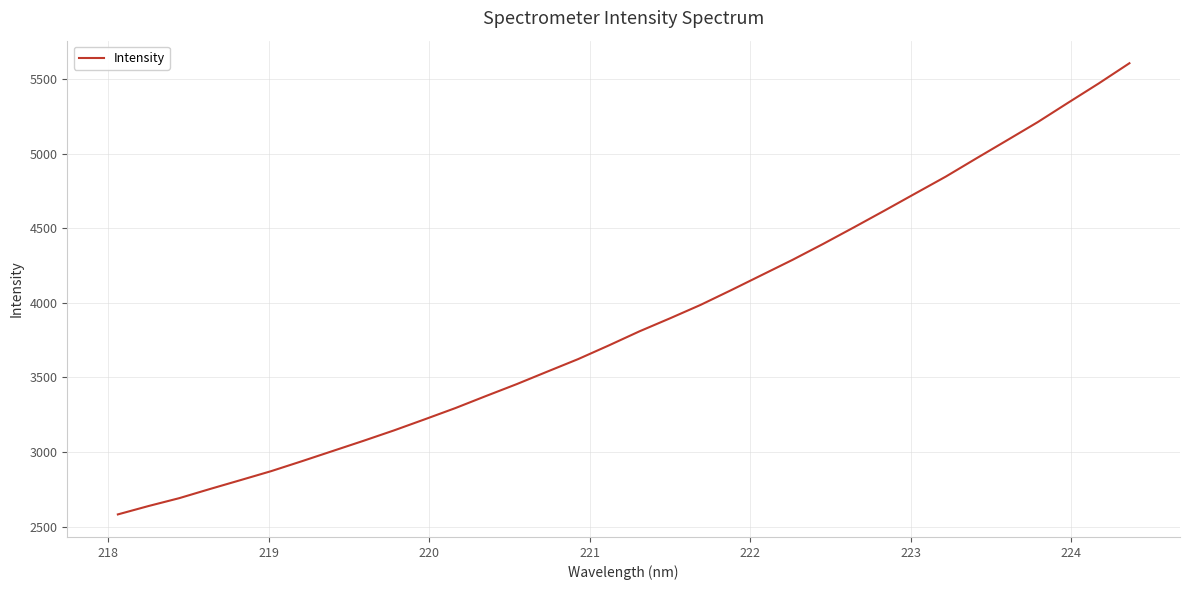

What is the smallest value displayed?

2582.2